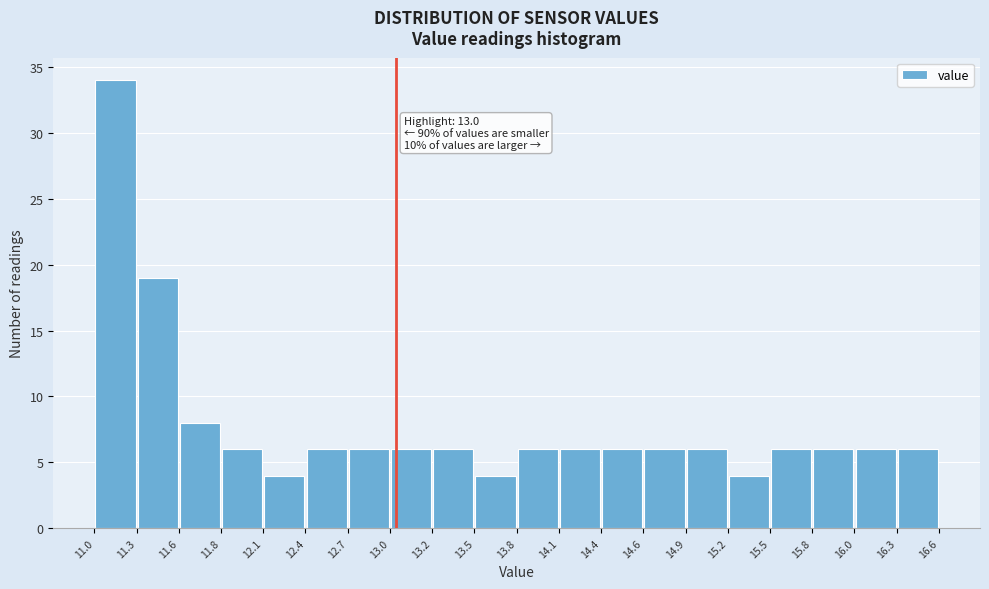

Which range on the x-axis has the tallest bar?

11.0 to 11.3